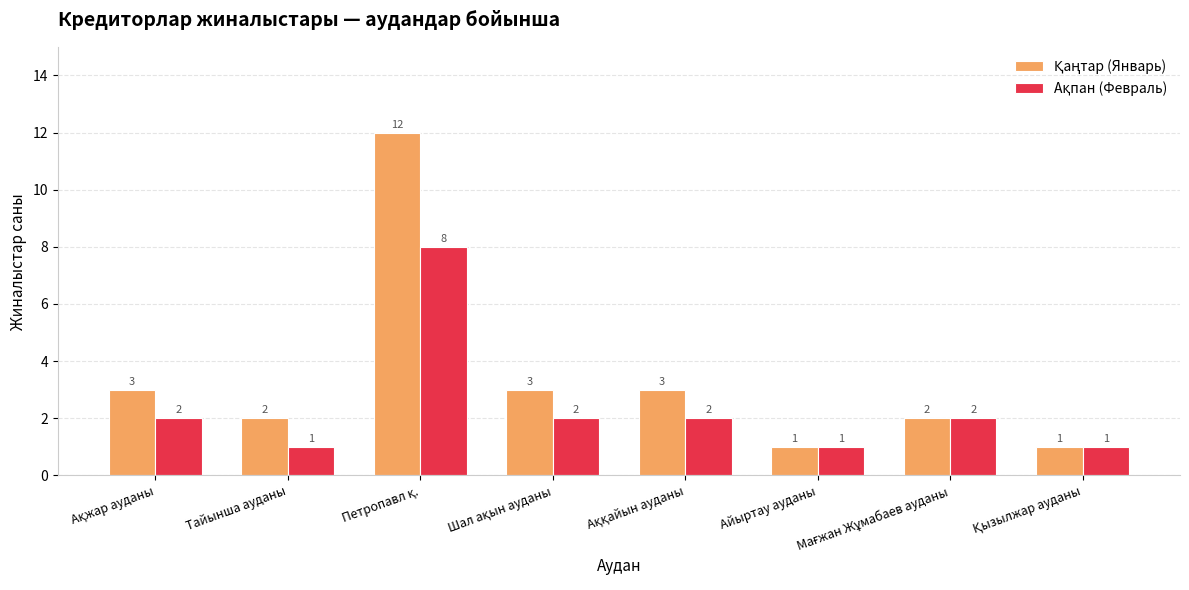

What is the greatest value displayed?

12